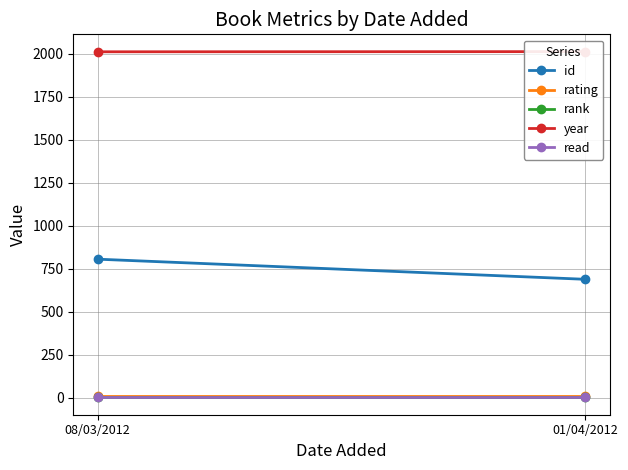

List the series in order of their peak value, highest first.

year, id, rating, rank, read